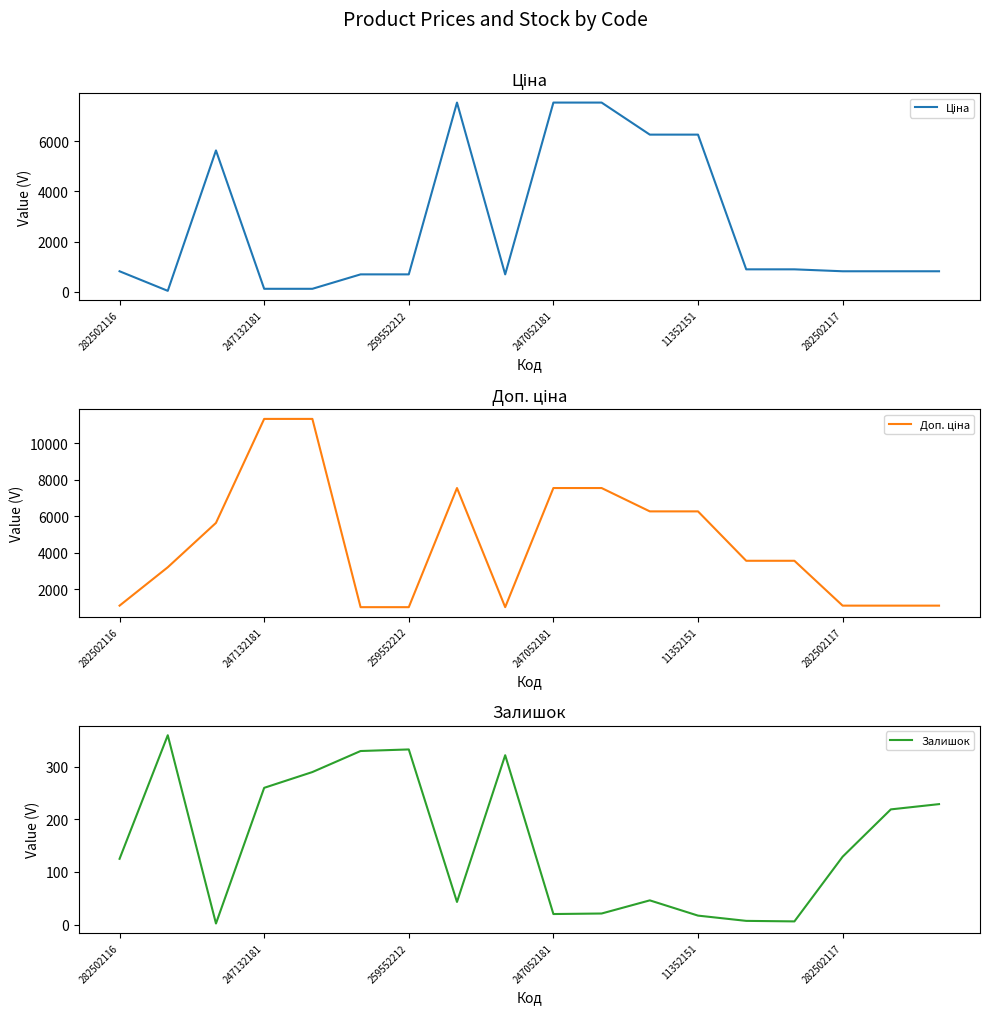

List the series in order of their peak value, highest first.

Доп. ціна, Ціна, Залишок